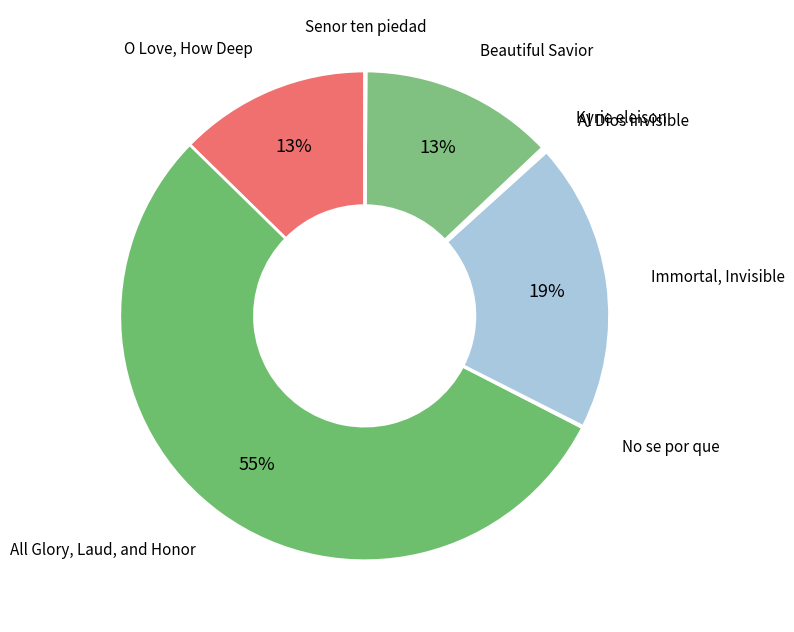

To the nearest percent, what is the difference between the largest and smallest slice percentages?

55%